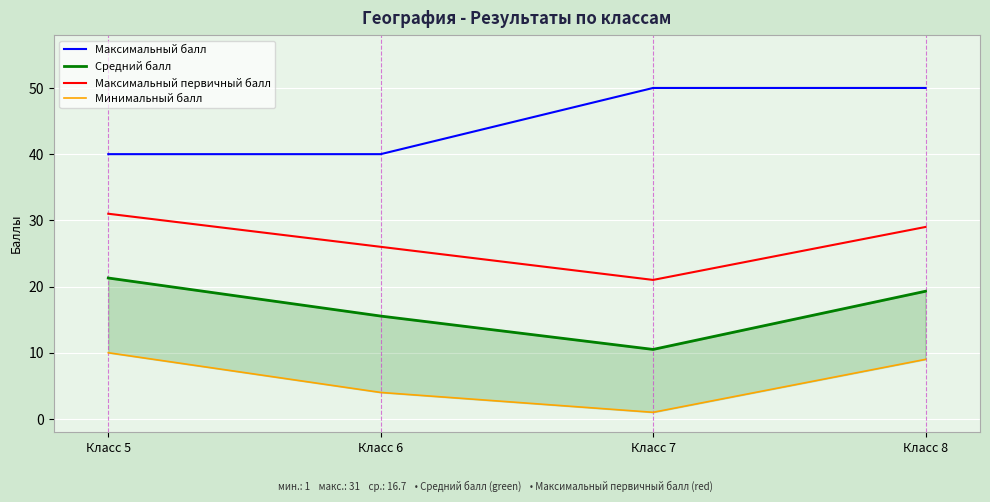

Is this an area chart (filled region under the line)?

No